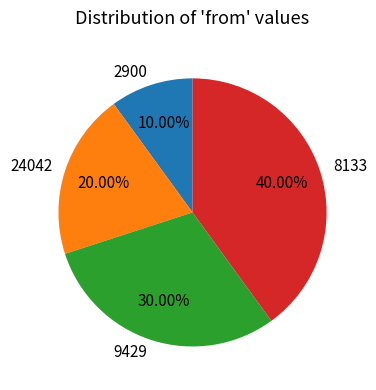

Which has a higher value, 9429 or 8133?

8133